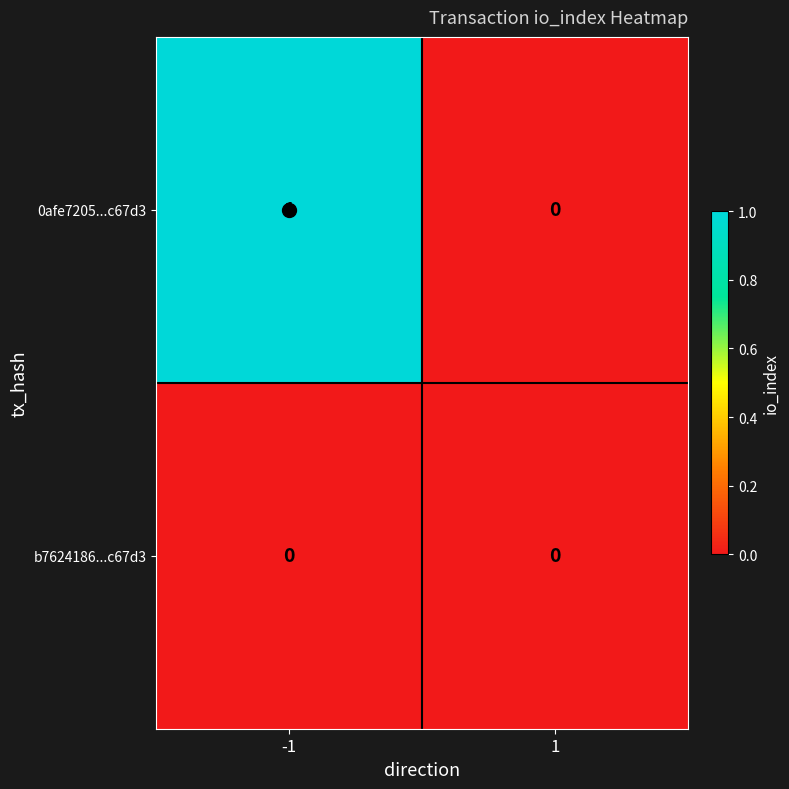

Is the value of 0afe7205...c67d3 at -1 greater than the value of b7624186...c67d3 at 1?

Yes